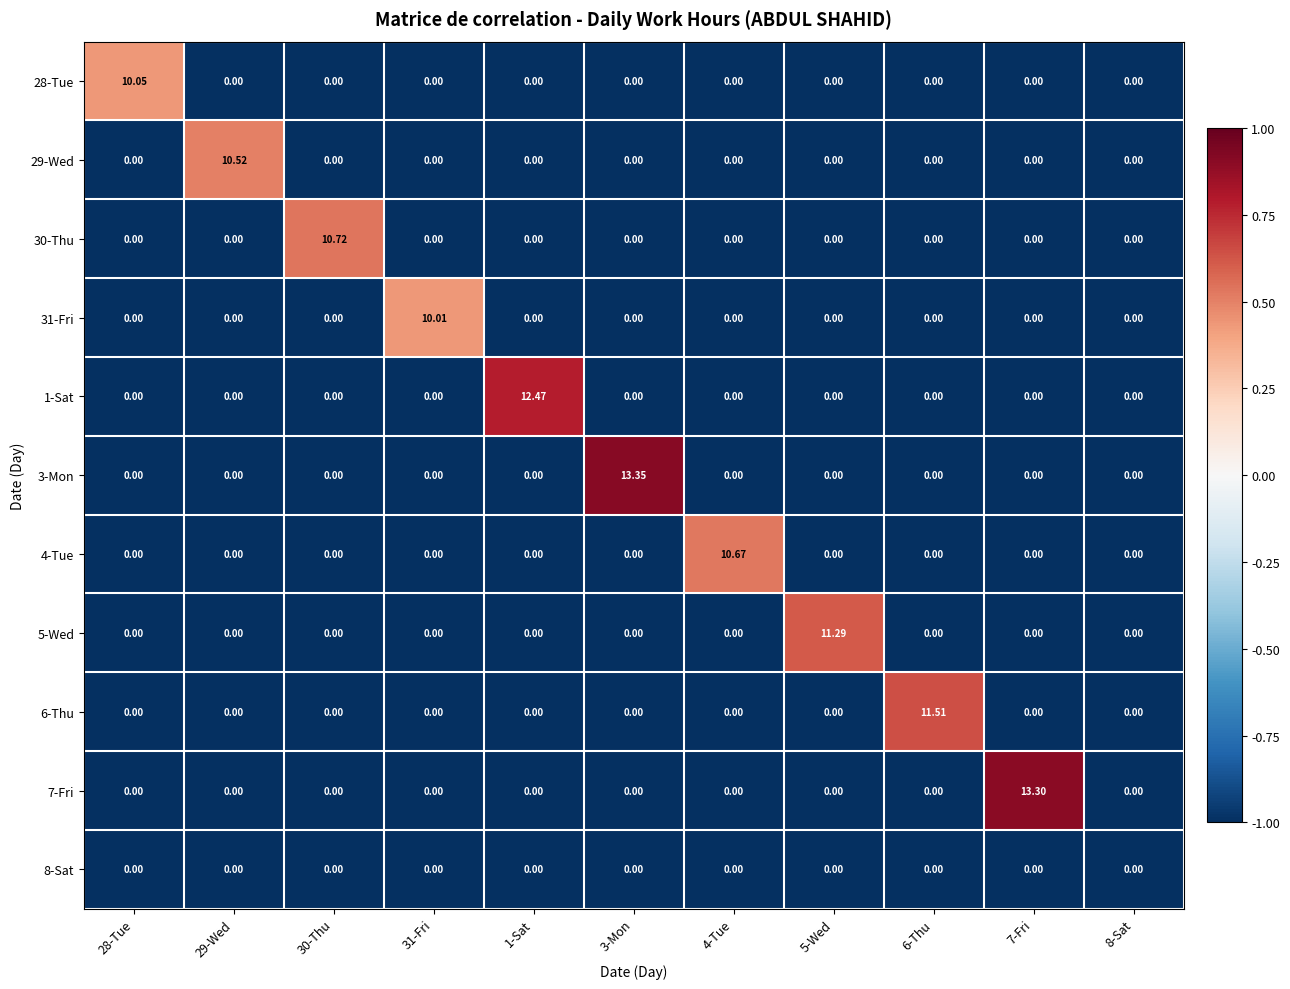

How many data points does each series have?

11